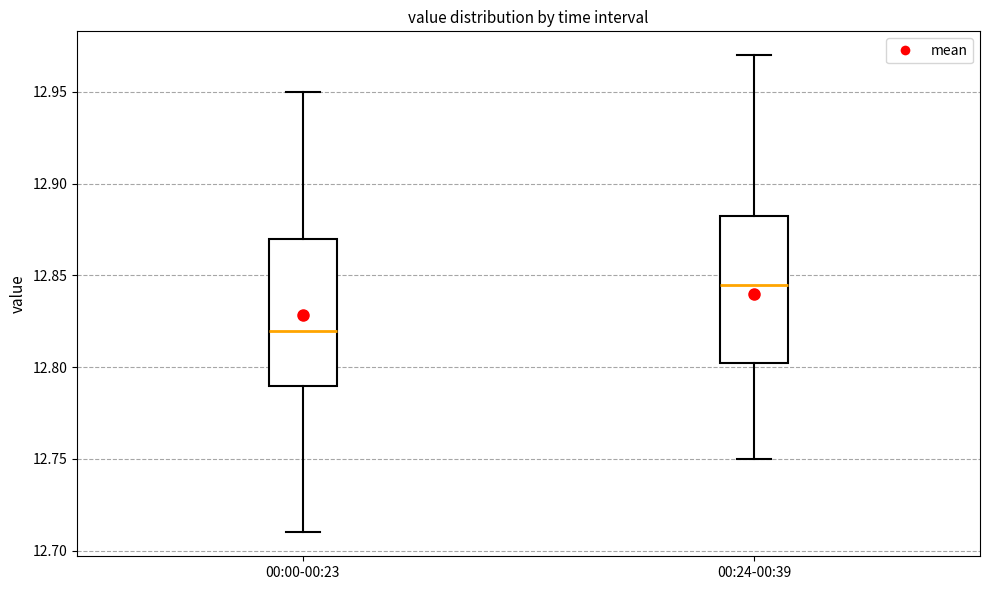

Which box has the lowest median line?

00:00-00:23